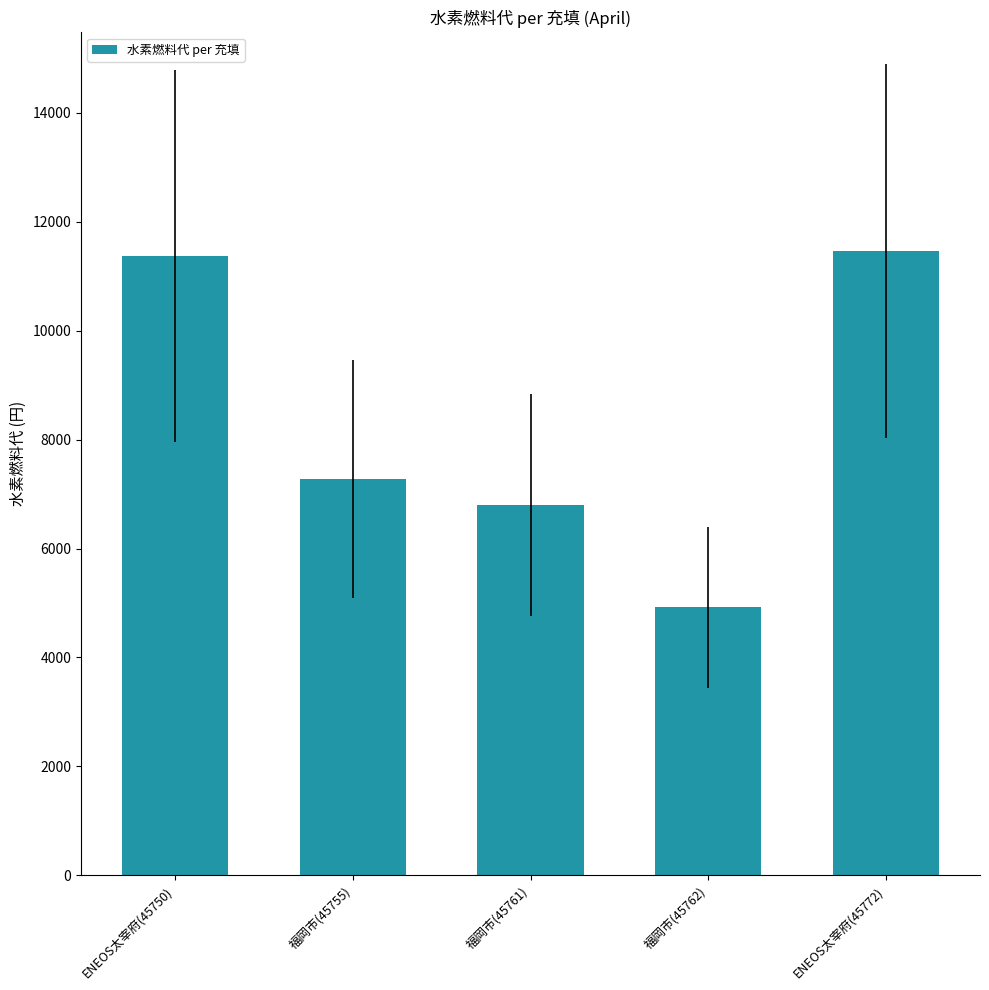

What is the label of the 4th bar from the right?

福岡市(45755)